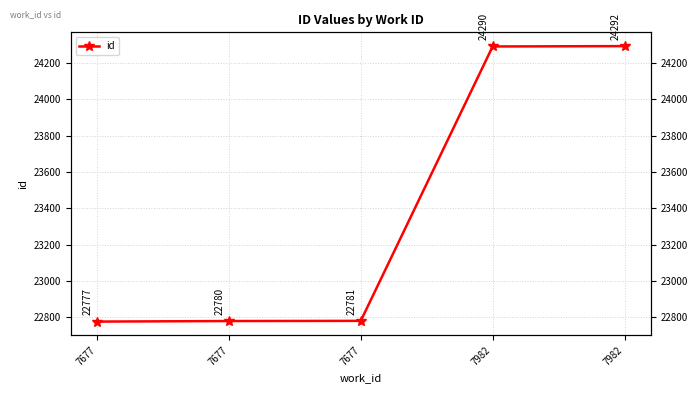

The value at 7982 is 43373. True or false?

False